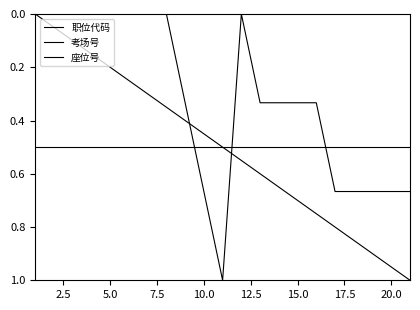

Does the chart display data point markers on the line(s)?

No